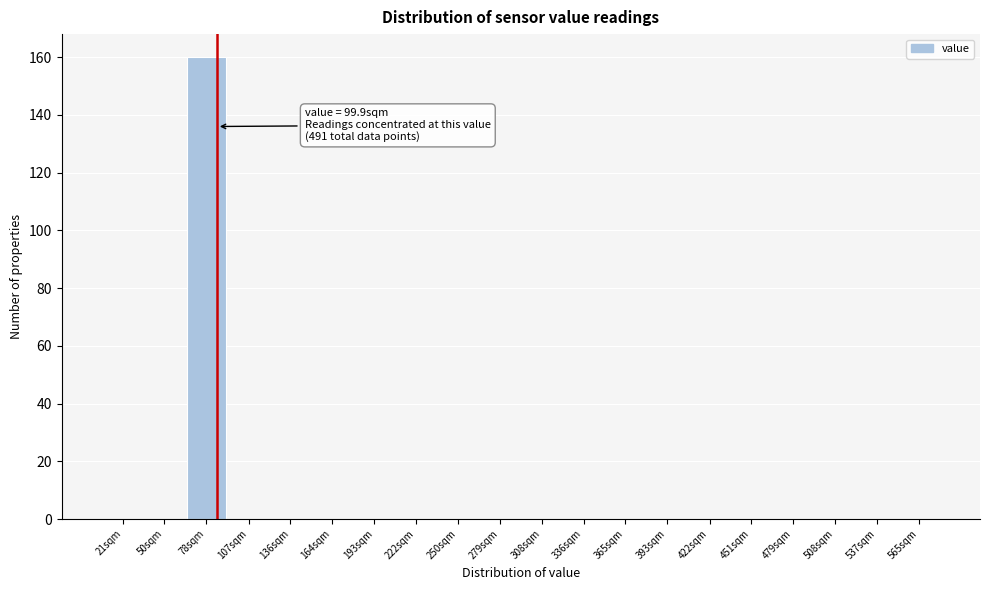

Reading right to left, extract all data points from this chart.

565sqm=0	537sqm=0	508sqm=0	479sqm=0	451sqm=0	422sqm=0	393sqm=0	365sqm=0	336sqm=0	308sqm=0	279sqm=0	250sqm=0	222sqm=0	193sqm=0	164sqm=0	136sqm=0	107sqm=0	78sqm=160	50sqm=0	21sqm=0